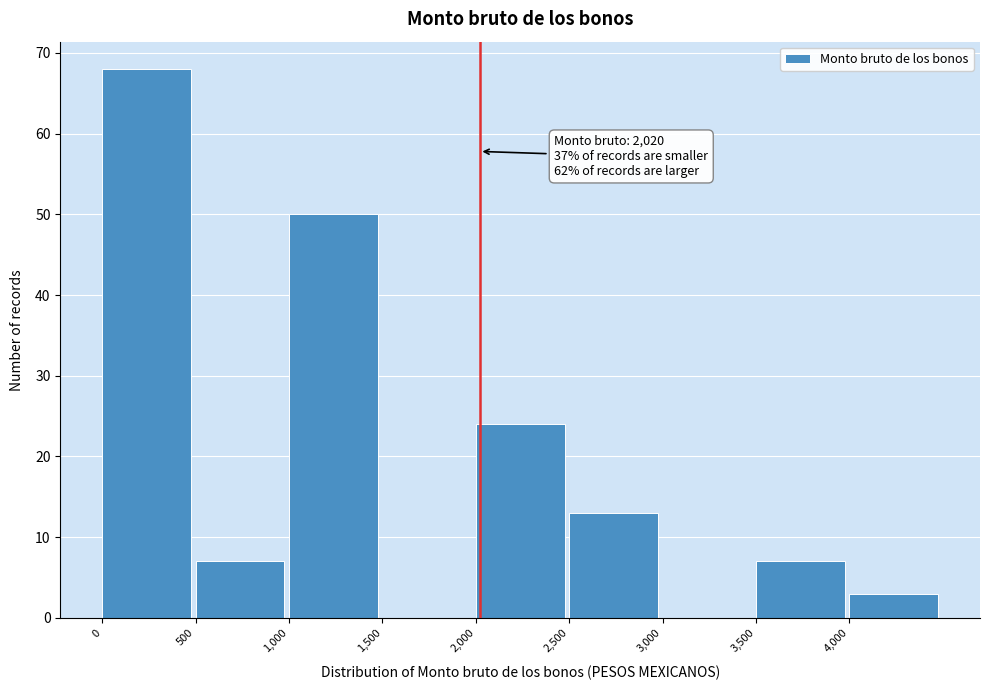

Over which range of the x-axis is the bar tallest?

0 to 500